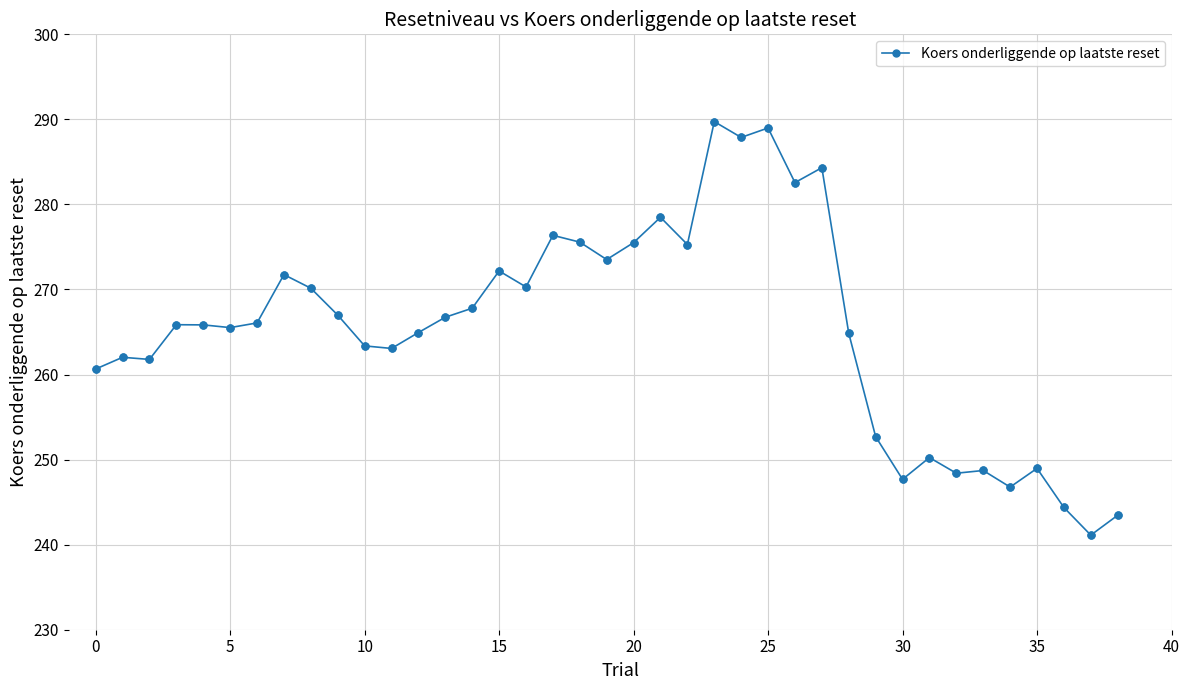

True or false: the data has more than 2 interior local peaks.

True